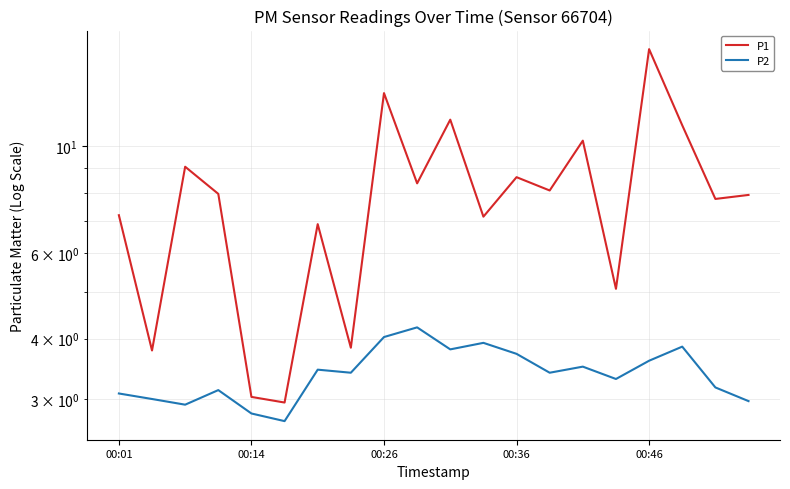

True or false: P1 and P2 intersect in this chart.

False